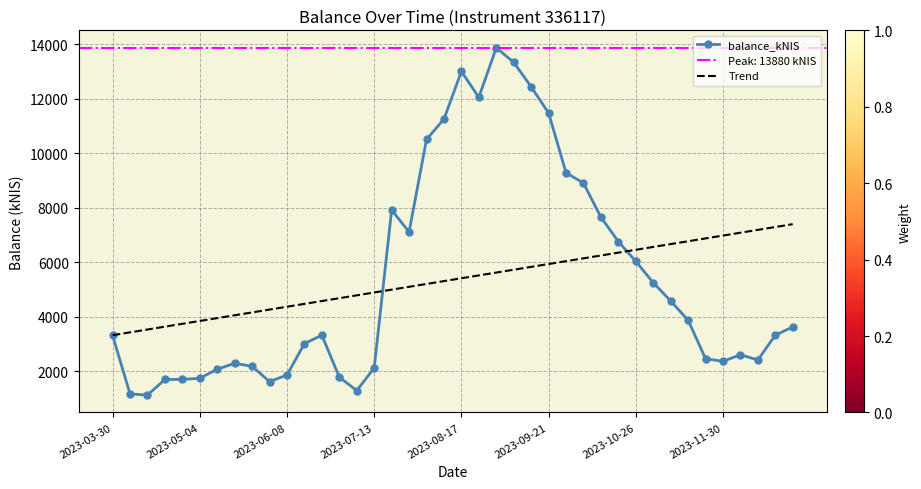

What is the lowest value of the balance_kNIS series?

1117.6